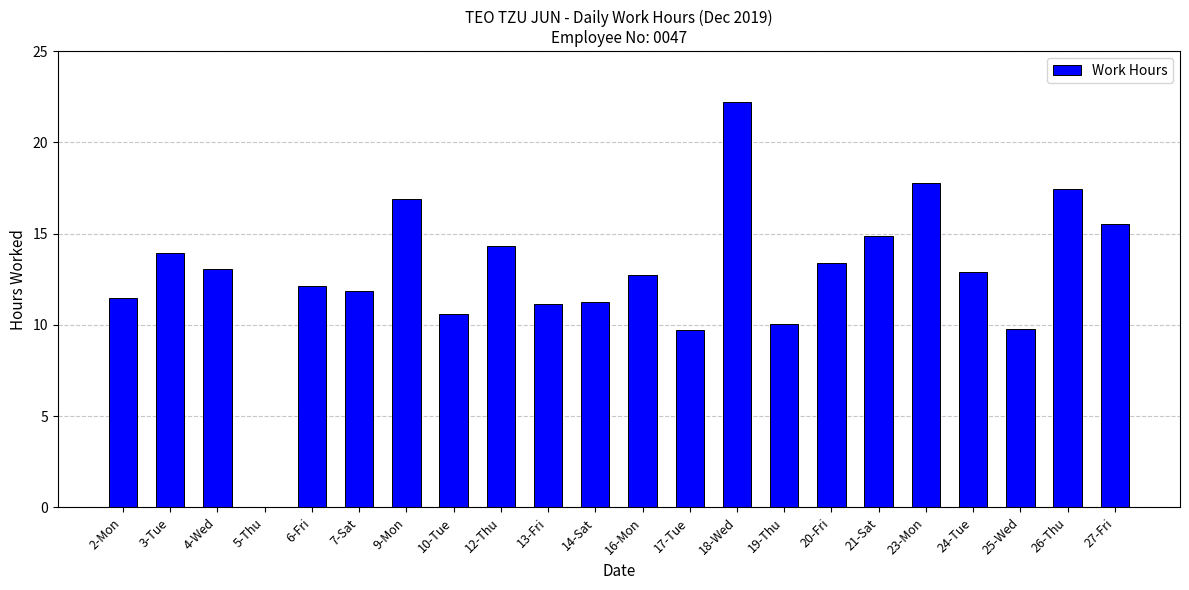

What is the sum of the values at 19-Thu and 5-Thu?

10.1